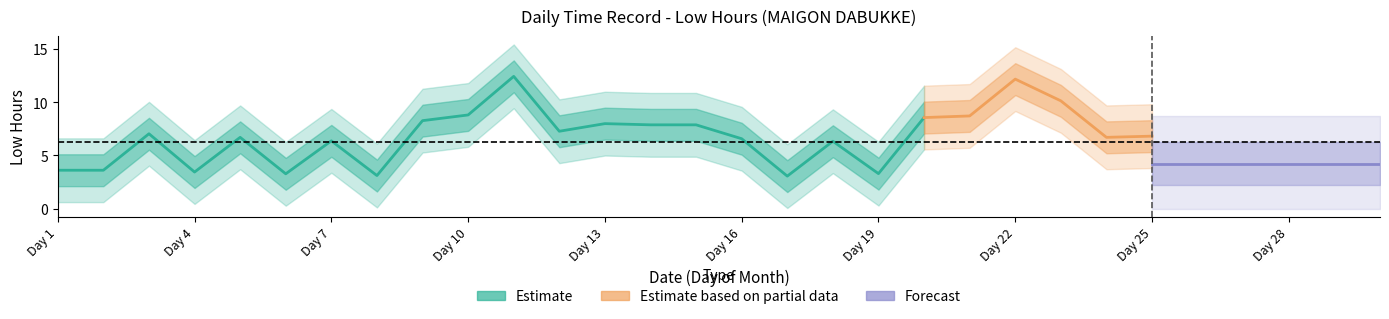

Between 24 and 10, which is larger?

10